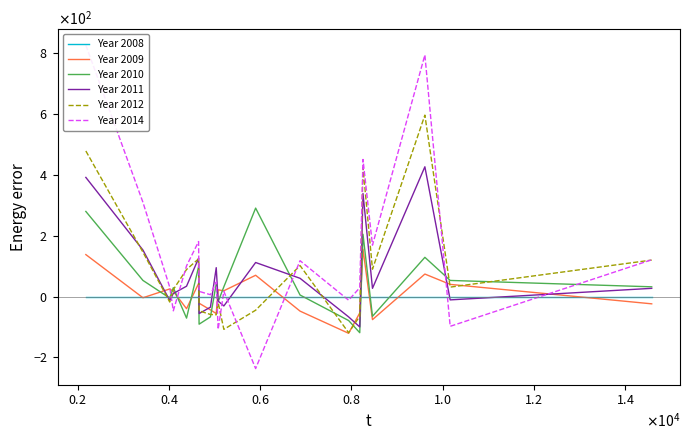

At which label is Year 2014 closest to 295?

$\mathdefault{0.2}$